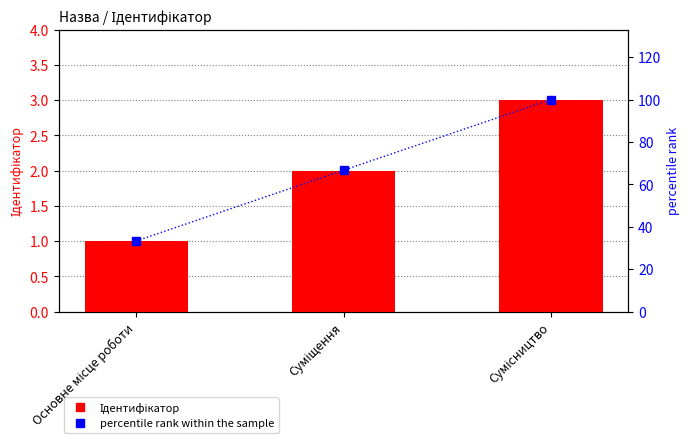

What is the sum of the Ідентифікатор values at Основне місце роботи and Сумісництво?

4.0